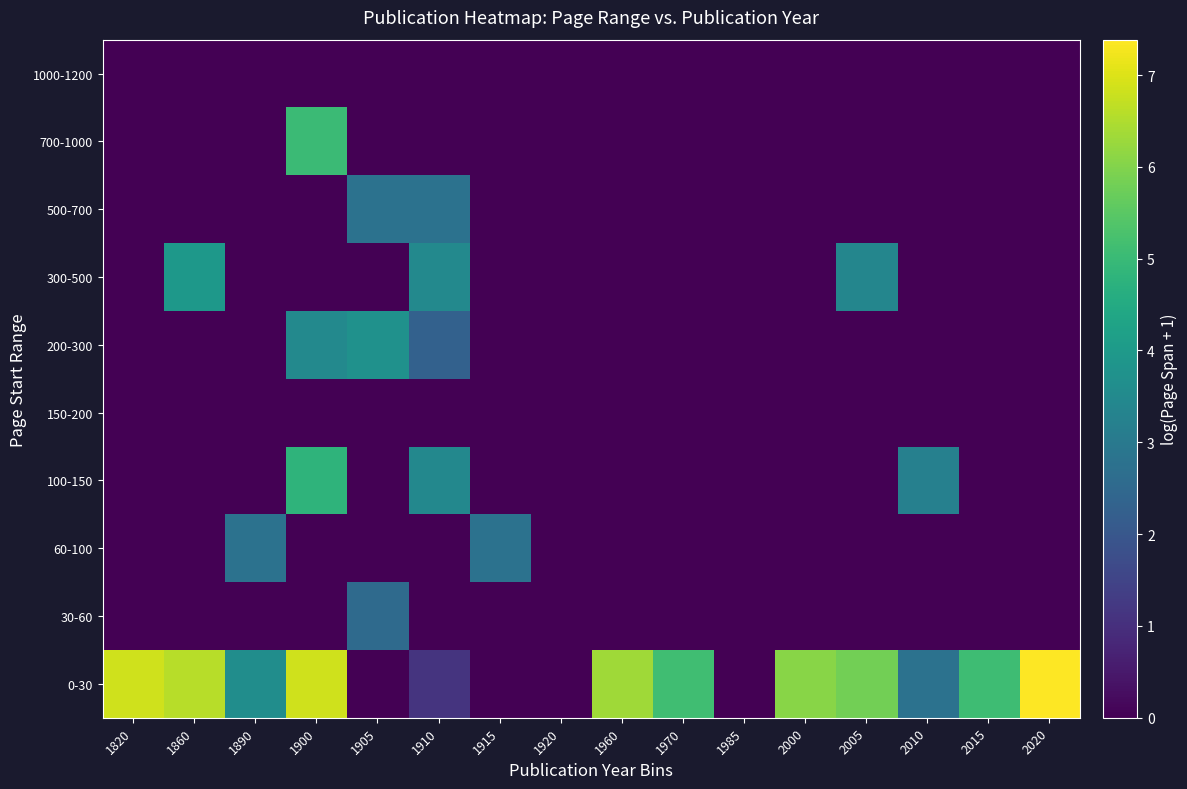

Reading left to right, what are all the values shown in this chart?

0-30: 1820=6.8	1860=6.6	1890=3.6	1900=6.8	1905=0.0	1910=1.1	1915=0.0	1920=0.0	1960=6.3	1970=5.1	1985=0.0	2000=6.1	2005=5.8	2010=2.8	2015=5.1	2020=7.4
30-60: 1820=0.0	1860=0.0	1890=0.0	1900=0.0	1905=2.6	1910=0.0	1915=0.0	1920=0.0	1960=0.0	1970=0.0	1985=0.0	2000=0.0	2005=0.0	2010=0.0	2015=0.0	2020=0.0
60-100: 1820=0.0	1860=0.0	1890=2.8	1900=0.0	1905=0.0	1910=0.0	1915=2.8	1920=0.0	1960=0.0	1970=0.0	1985=0.0	2000=0.0	2005=0.0	2010=0.0	2015=0.0	2020=0.0
100-150: 1820=0.0	1860=0.0	1890=0.0	1900=4.8	1905=0.0	1910=3.4	1915=0.0	1920=0.0	1960=0.0	1970=0.0	1985=0.0	2000=0.0	2005=0.0	2010=3.2	2015=0.0	2020=0.0
150-200: 1820=0.0	1860=0.0	1890=0.0	1900=0.0	1905=0.0	1910=0.0	1915=0.0	1920=0.0	1960=0.0	1970=0.0	1985=0.0	2000=0.0	2005=0.0	2010=0.0	2015=0.0	2020=0.0
200-300: 1820=0.0	1860=0.0	1890=0.0	1900=3.5	1905=3.7	1910=2.3	1915=0.0	1920=0.0	1960=0.0	1970=0.0	1985=0.0	2000=0.0	2005=0.0	2010=0.0	2015=0.0	2020=0.0
300-500: 1820=0.0	1860=4.0	1890=0.0	1900=0.0	1905=0.0	1910=3.5	1915=0.0	1920=0.0	1960=0.0	1970=0.0	1985=0.0	2000=0.0	2005=3.4	2010=0.0	2015=0.0	2020=0.0
500-700: 1820=0.0	1860=0.0	1890=0.0	1900=0.0	1905=2.8	1910=2.8	1915=0.0	1920=0.0	1960=0.0	1970=0.0	1985=0.0	2000=0.0	2005=0.0	2010=0.0	2015=0.0	2020=0.0
700-1000: 1820=0.0	1860=0.0	1890=0.0	1900=5.0	1905=0.0	1910=0.0	1915=0.0	1920=0.0	1960=0.0	1970=0.0	1985=0.0	2000=0.0	2005=0.0	2010=0.0	2015=0.0	2020=0.0
1000-1200: 1820=0.0	1860=0.0	1890=0.0	1900=0.0	1905=0.0	1910=0.0	1915=0.0	1920=0.0	1960=0.0	1970=0.0	1985=0.0	2000=0.0	2005=0.0	2010=0.0	2015=0.0	2020=0.0